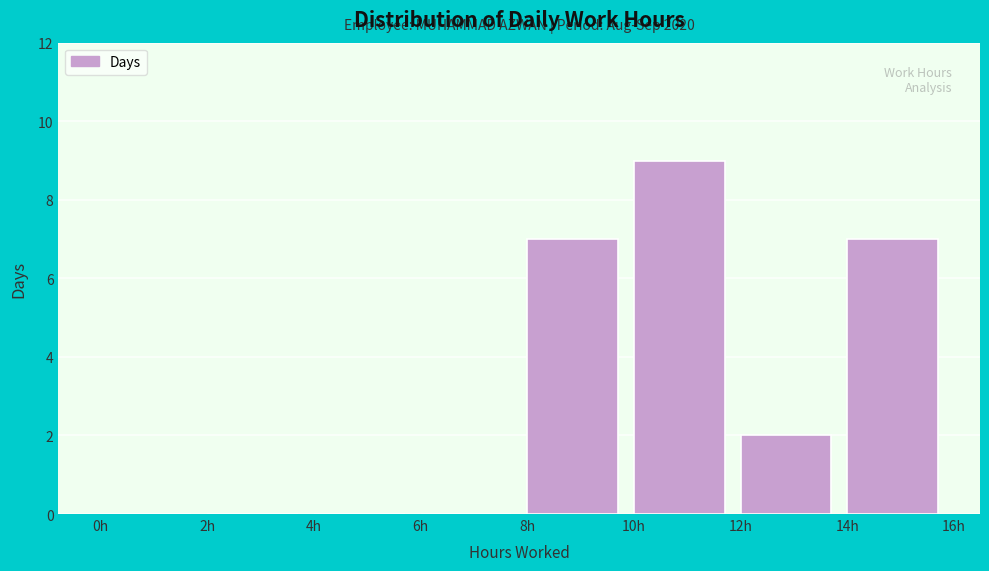

Which range on the x-axis has the tallest bar?

10 to 12